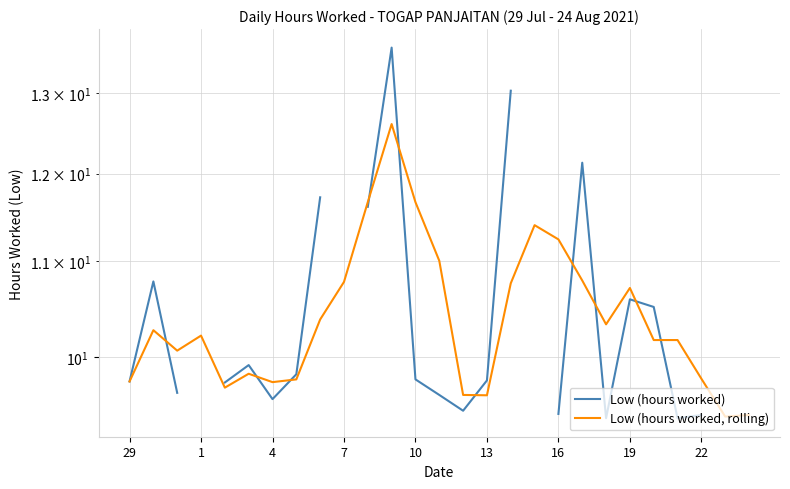

Between 22 and 23, which is larger?

22